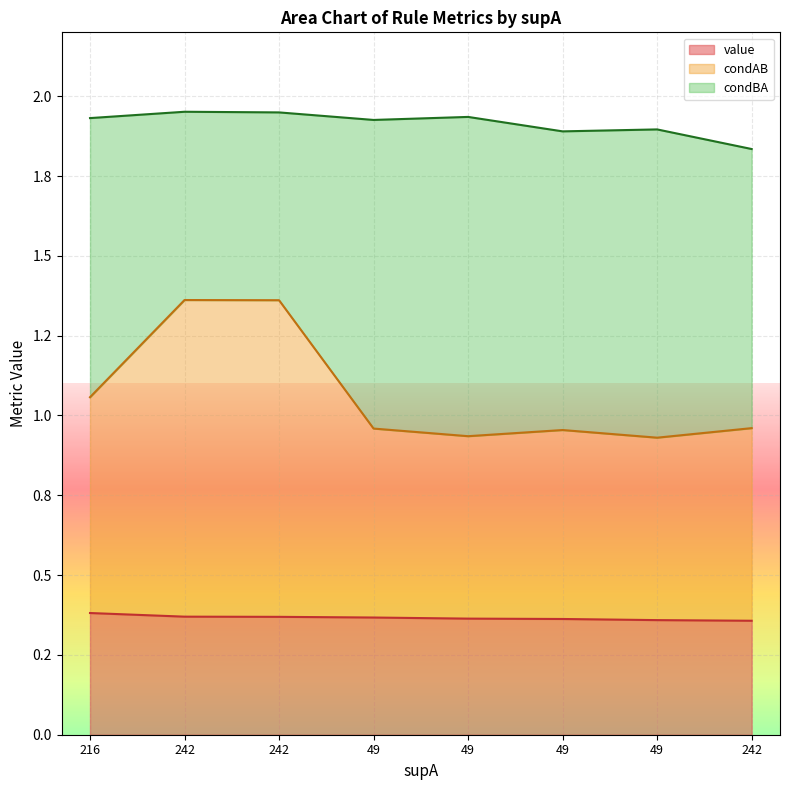

What is the label of the 2nd point from the left?

242